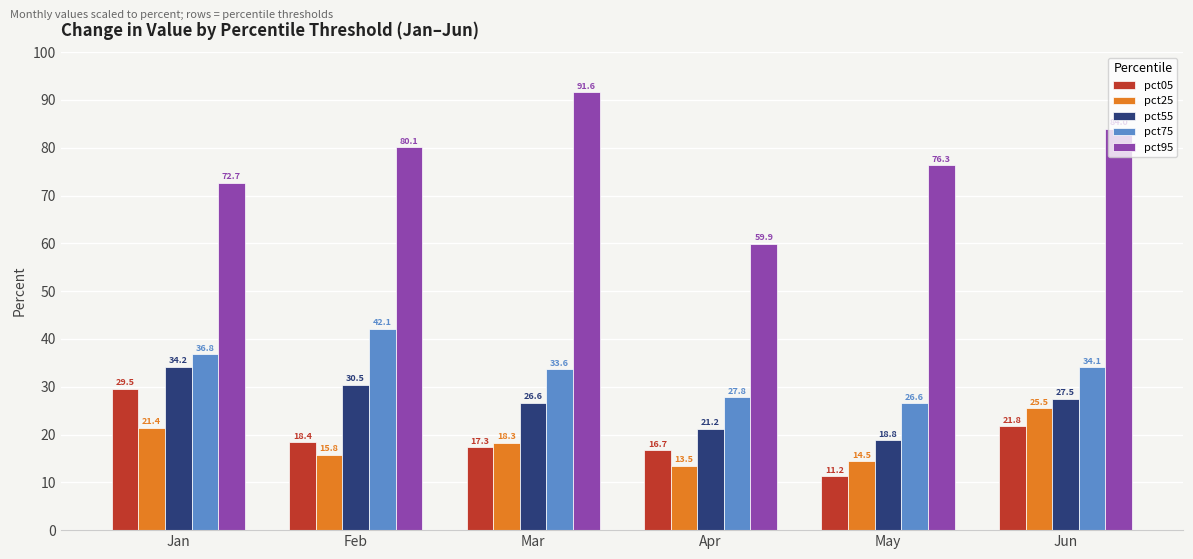

Which series has the largest range (max minus min)?

pct95